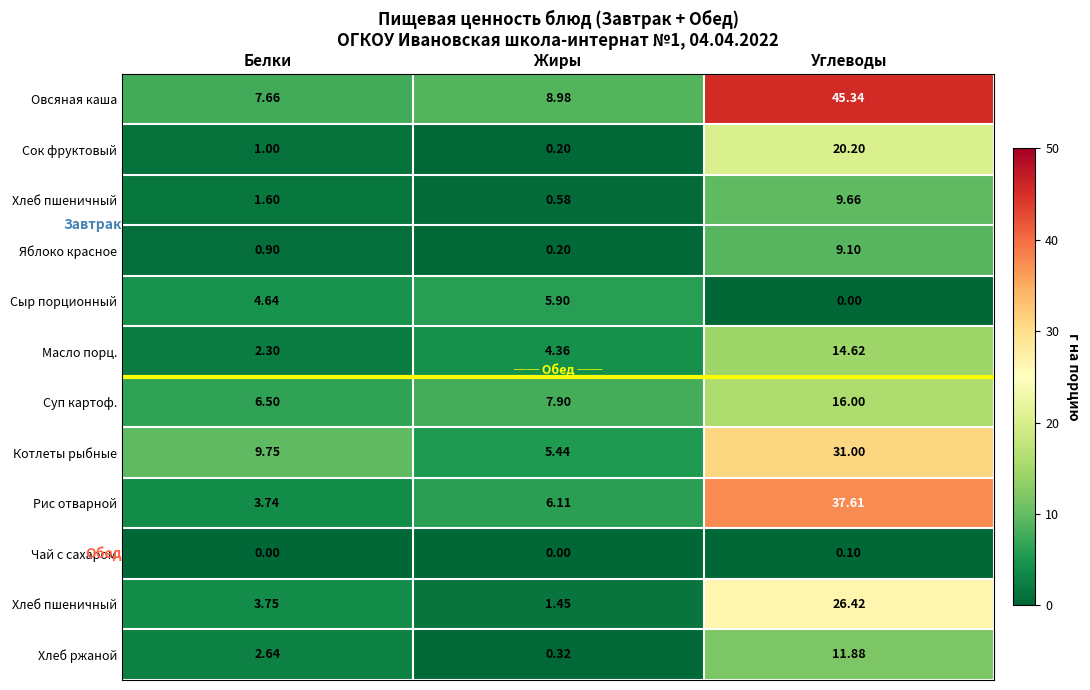

What is the difference between the highest and lowest values at Углеводы?

45.3